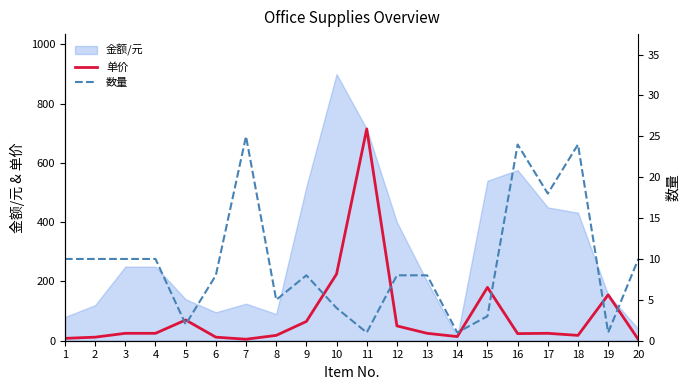

True or false: 单价 has more than 1 points higher than both neighbors.

True